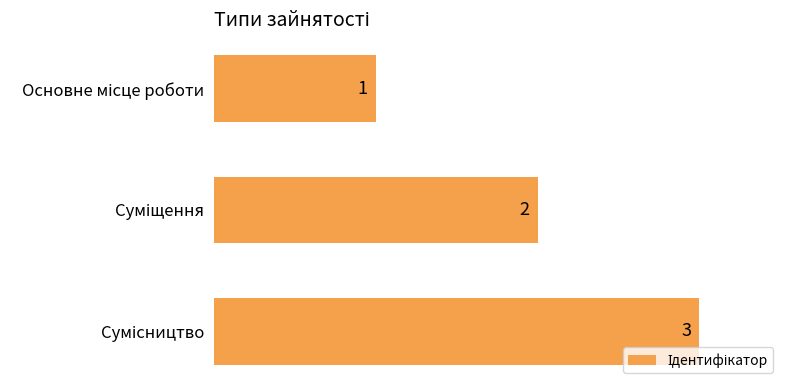

What is the sum of all values?

6